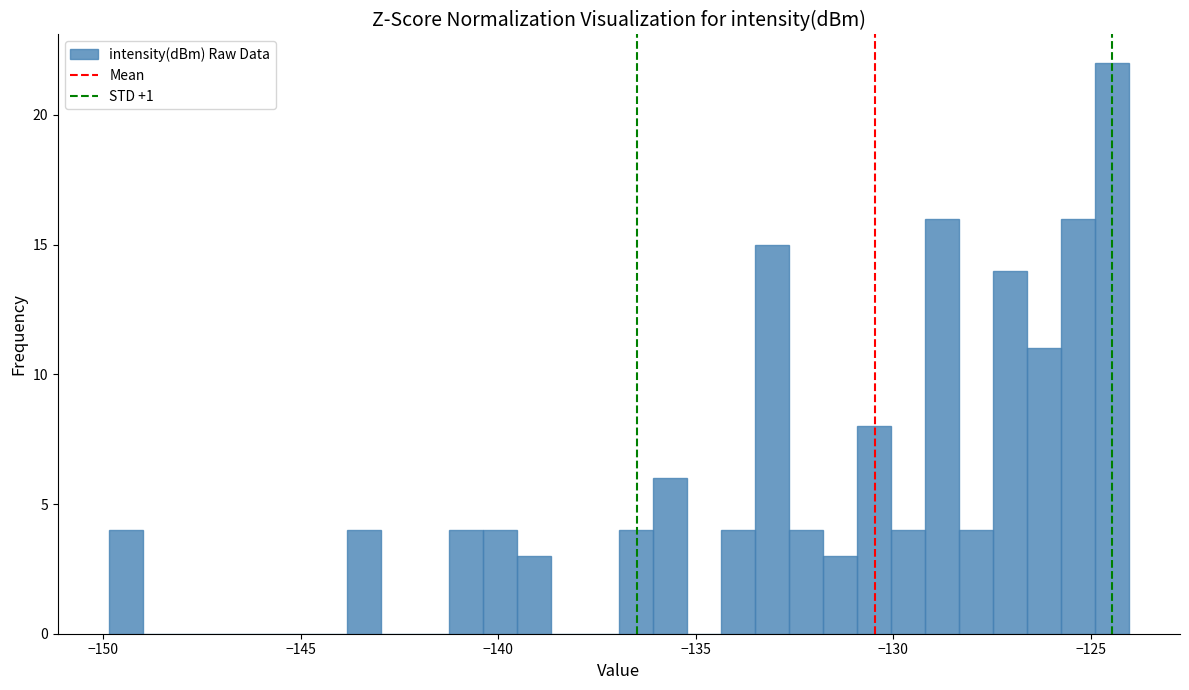

Read against the x-axis, roughly where is the centre of the tallest bar?

-124.5